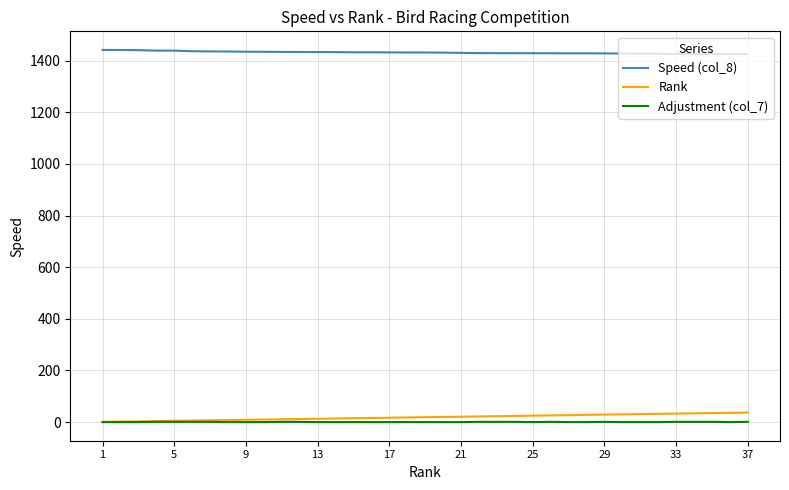

Does the chart have visible grid lines?

Yes